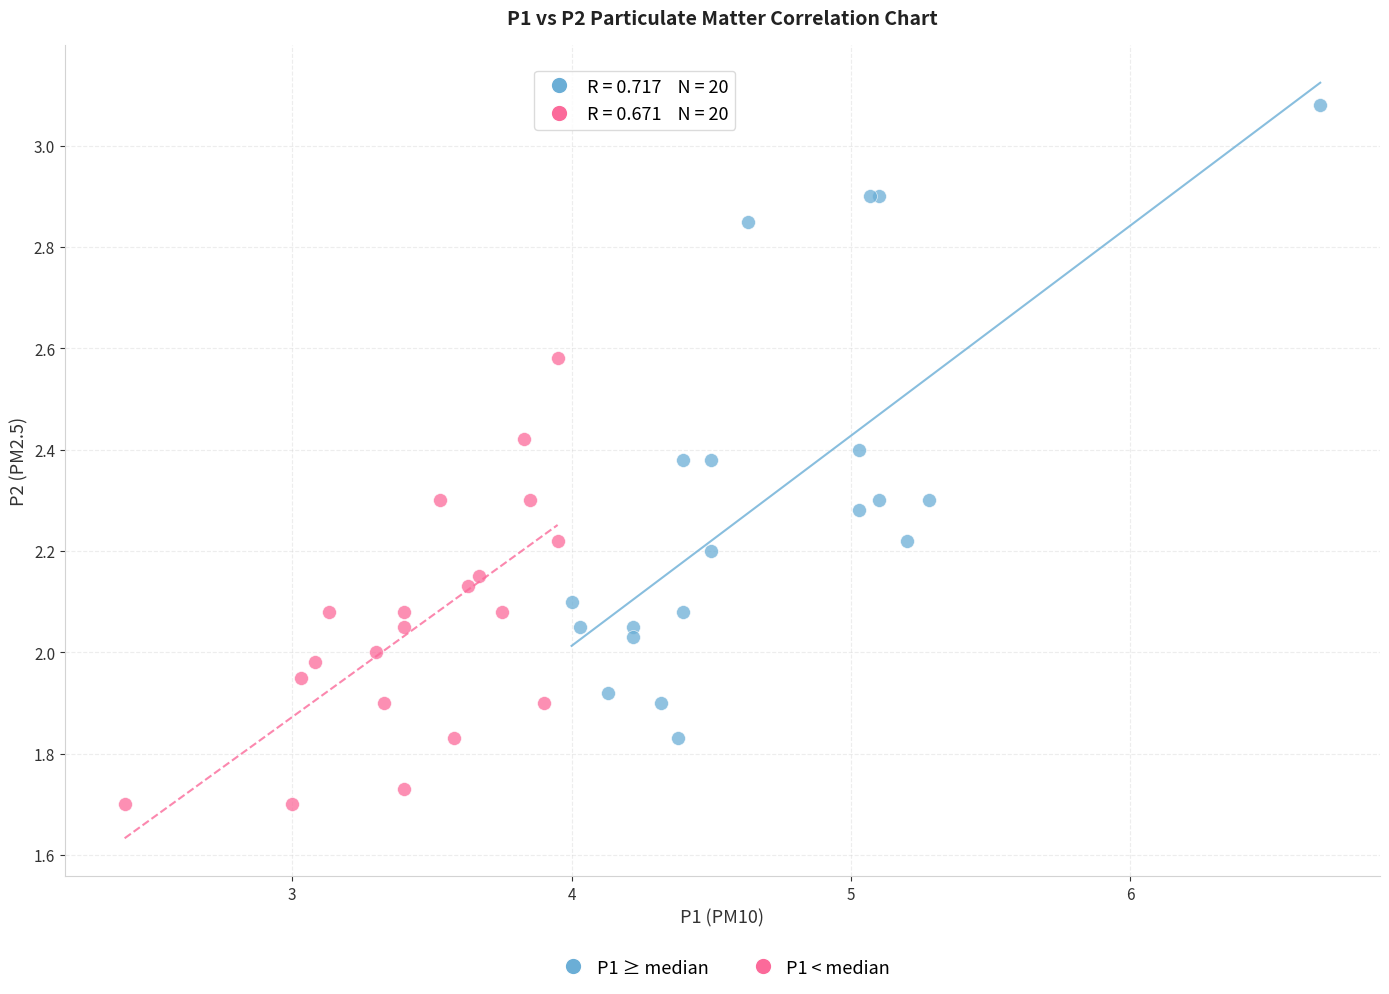

Which series reaches the maximum Y coordinate?

P1 ≥ median